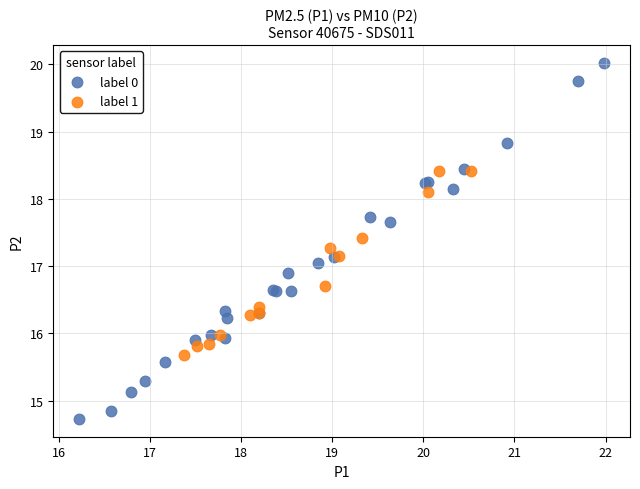

Which series reaches the maximum Y coordinate?

label 0